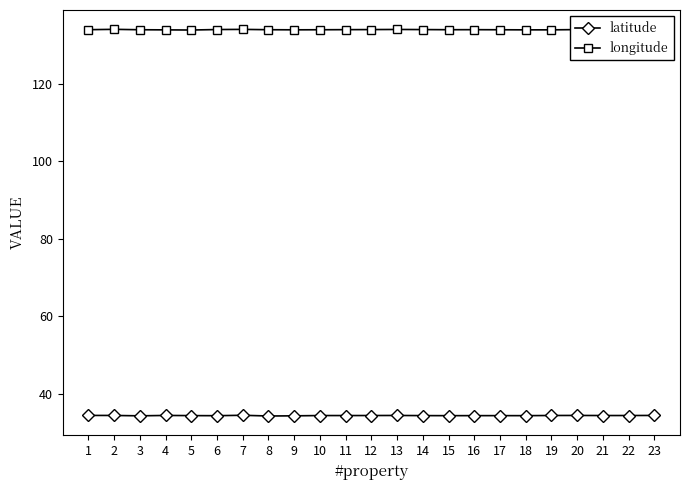

What is the value of the latitude point at the 8th from the left?

34.2